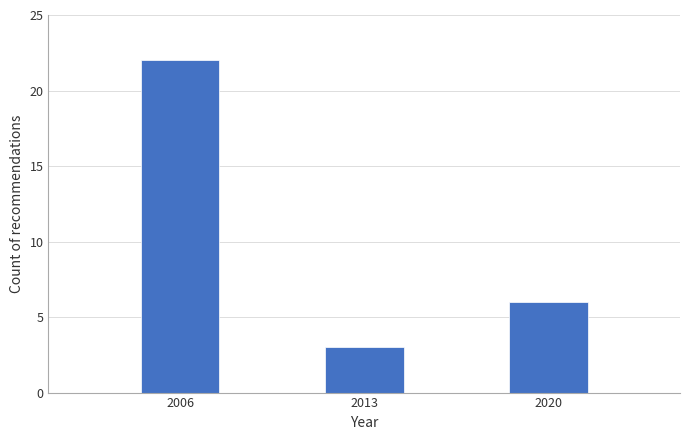

Reading left to right, list all the values displayed in this chart.

22	3	6